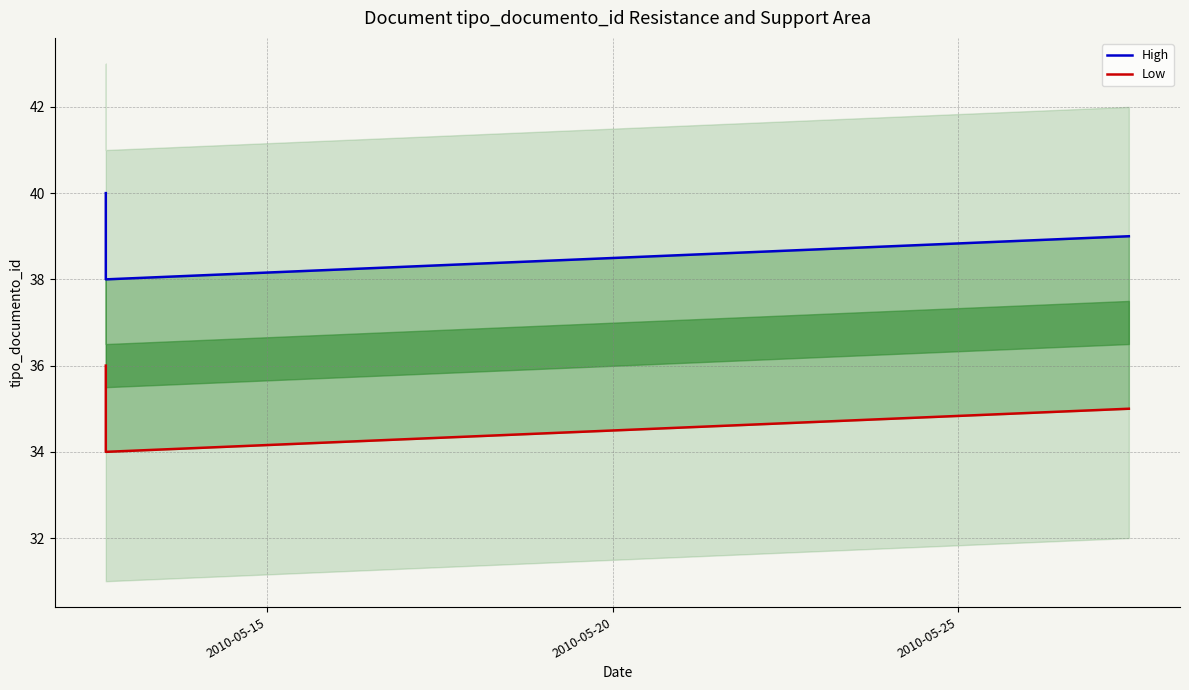

How many lines are shown in the chart?

2